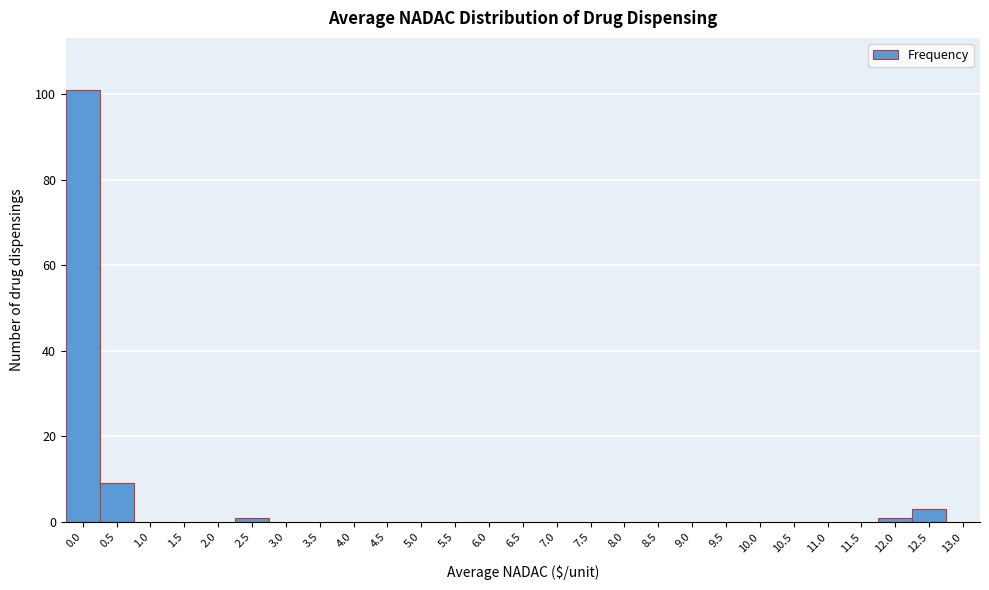

Reading left to right, extract all data points from this chart.

0.0=101	0.5=9	1.0=0	1.5=0	2.0=0	2.5=1	3.0=0	3.5=0	4.0=0	4.5=0	5.0=0	5.5=0	6.0=0	6.5=0	7.0=0	7.5=0	8.0=0	8.5=0	9.0=0	9.5=0	10.0=0	10.5=0	11.0=0	11.5=0	12.0=1	12.5=3	13.0=0